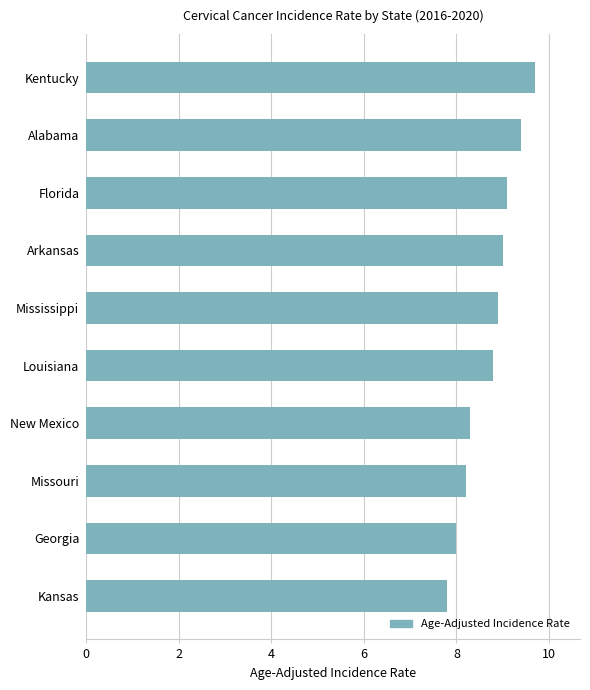

At which category does the chart reach its peak across all series?

Kentucky